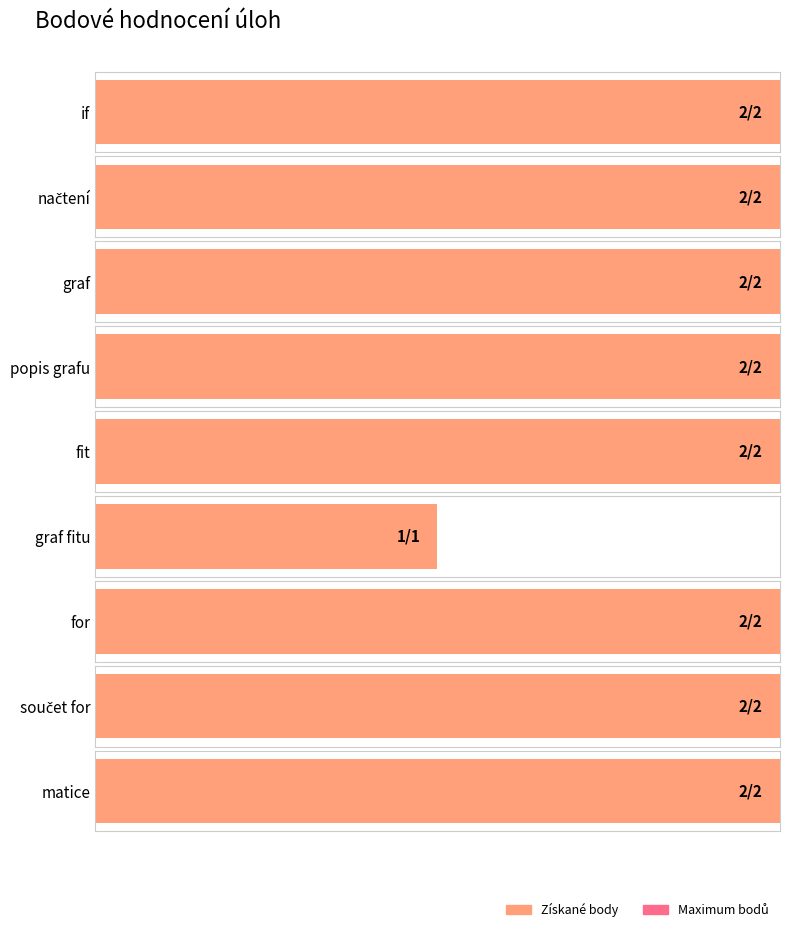

Rank the categories by value from lowest to highest.

graf fitu, if, načtení, graf, popis grafu, fit, for, součet for, matice